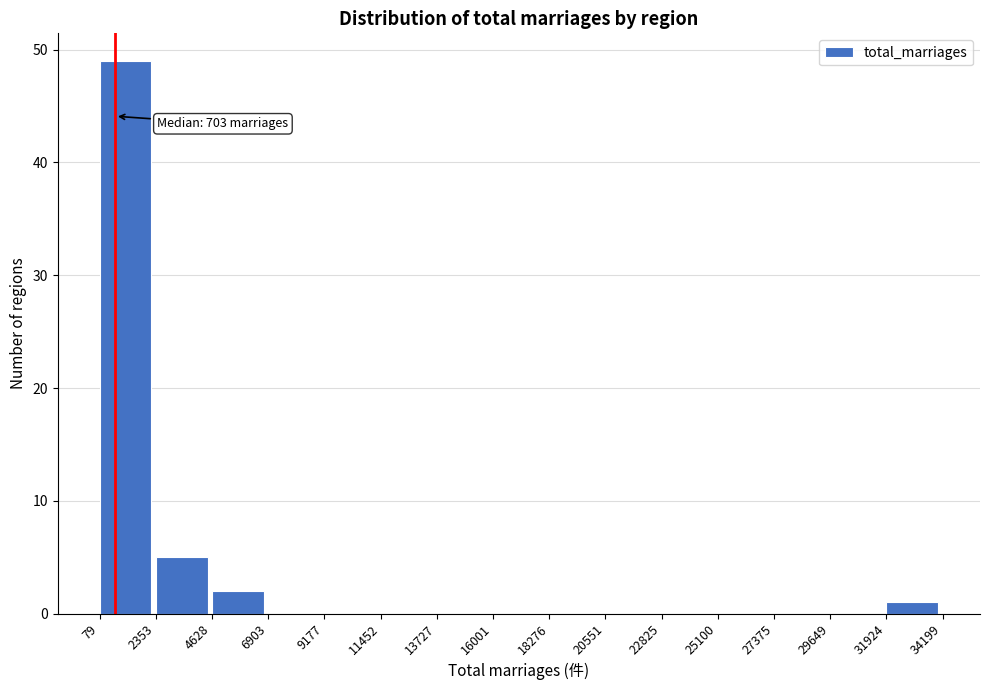

Over which range of the x-axis is the bar tallest?

79 to 2353